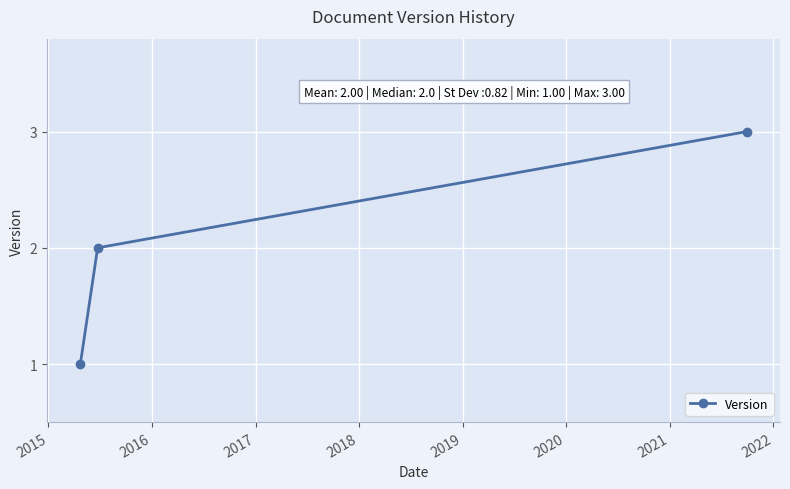

How many values are between 1 and 3?

3